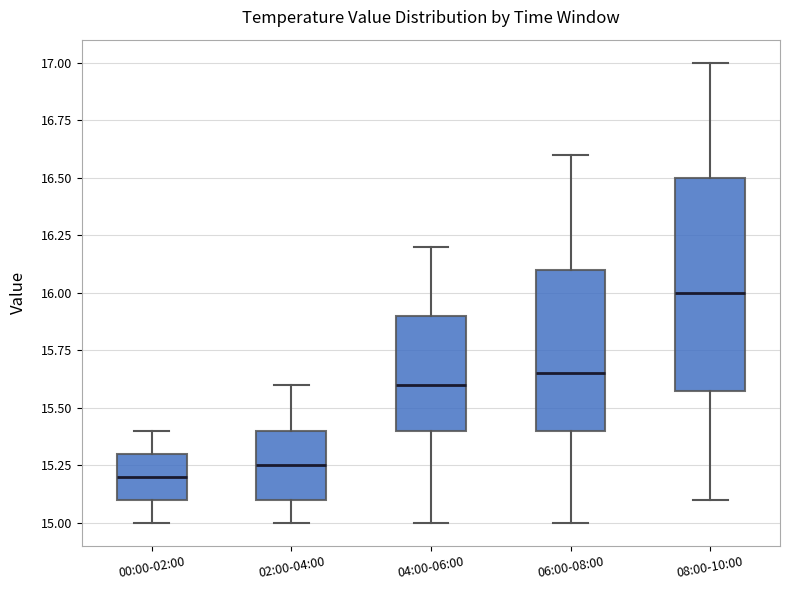

Which box has the highest median line?

08:00-10:00